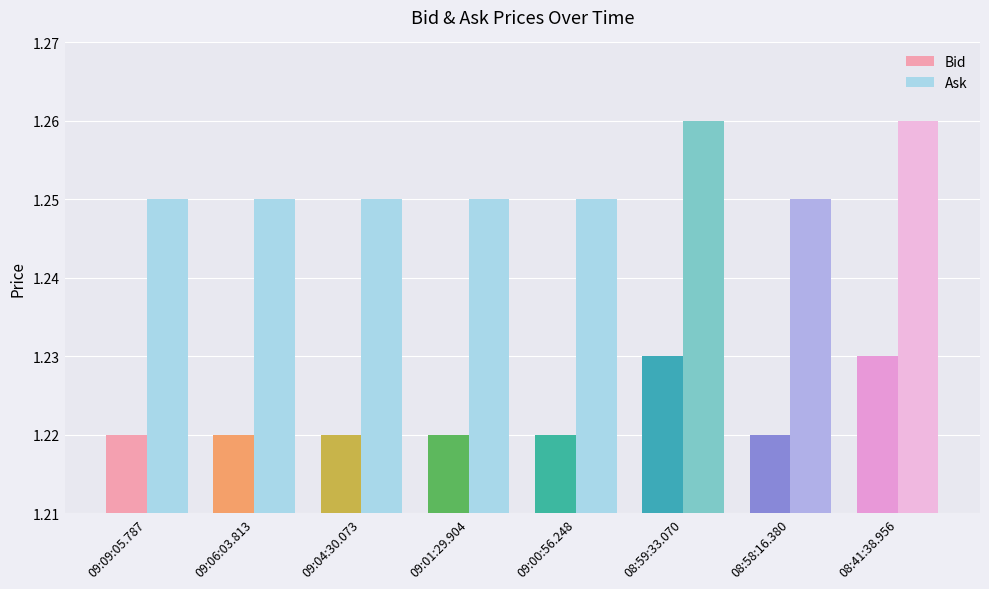

Is it true that Ask equals 0.3 at 09:09:05.787?

False